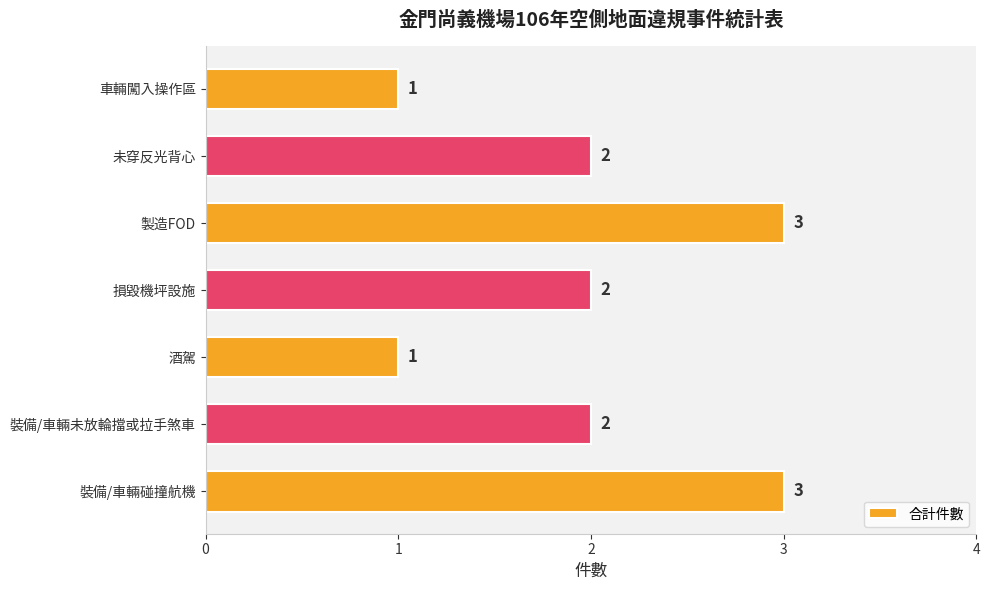

Does the chart contain stacked bars?

No